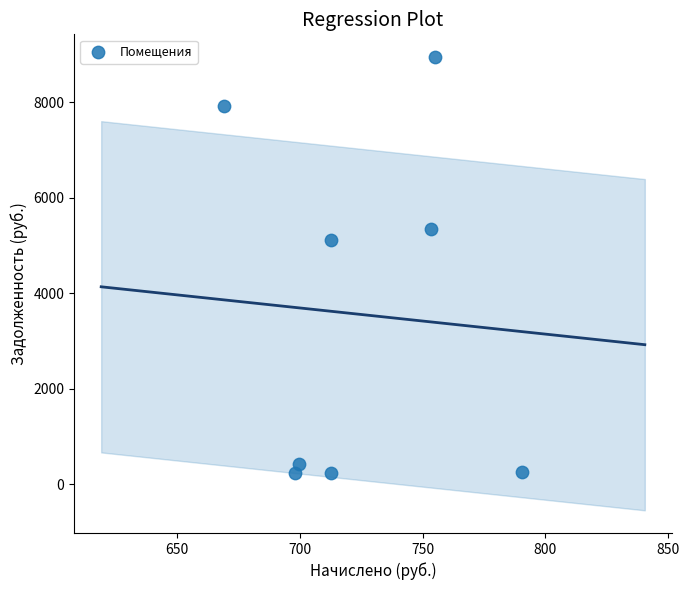

What Y value in the scatter plot is closest to 4589?

5108.0